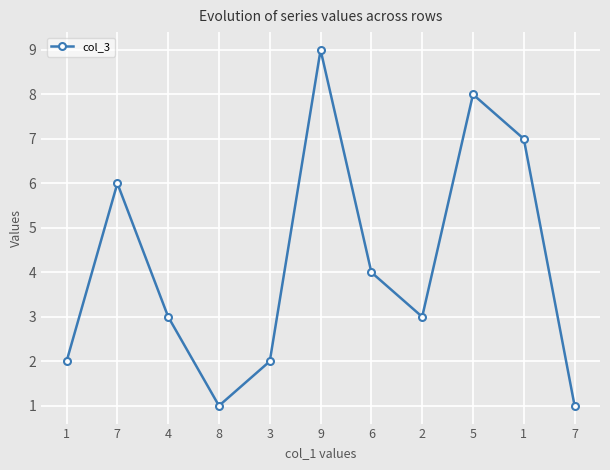

How many lines are shown in the chart?

1